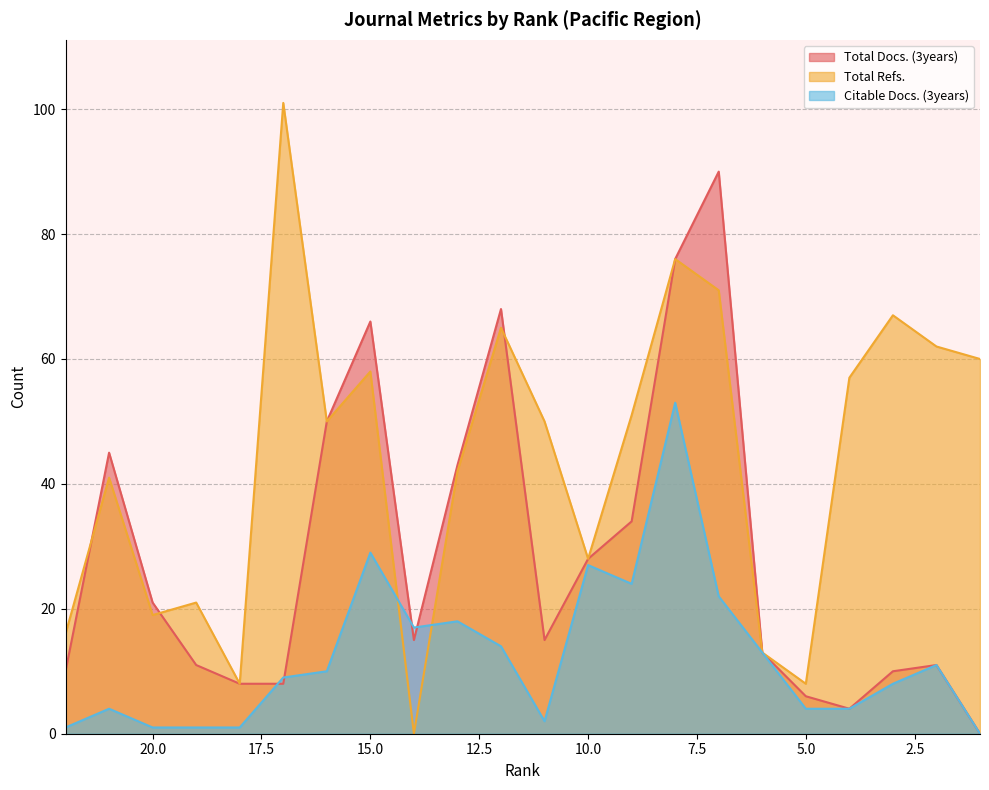

What is the sum of all Total Refs. values?

964